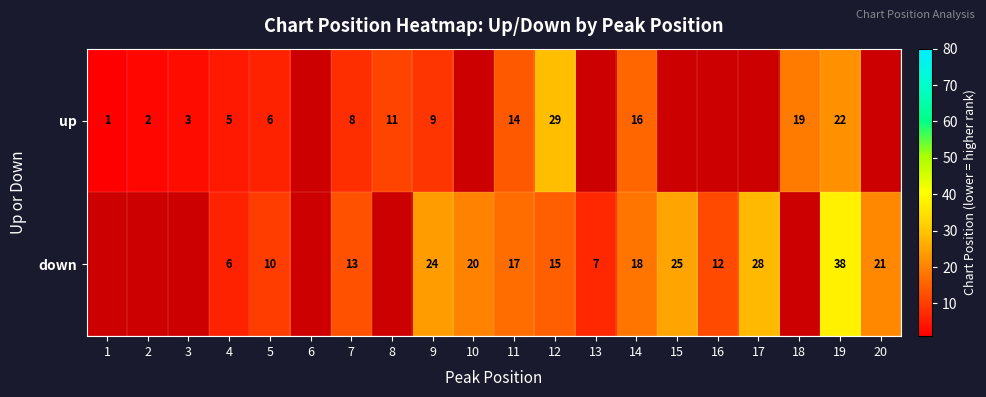

What is the spread (max minus min) of values at 5?

4